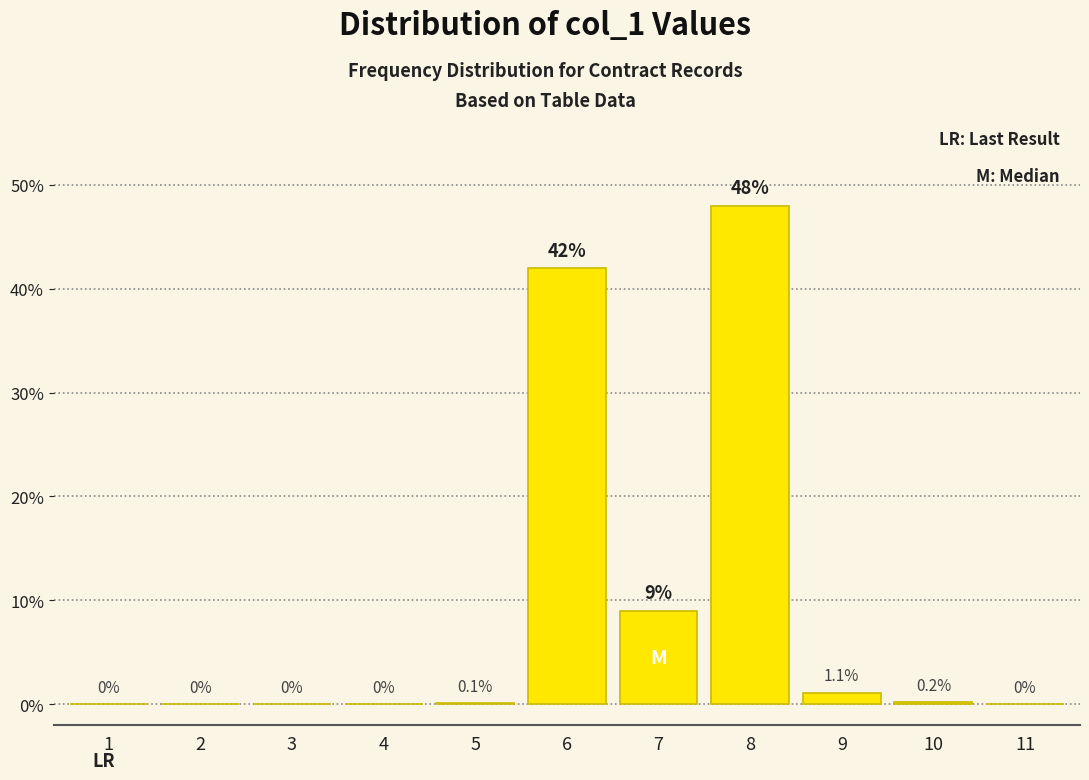

Reading left to right, list all the values displayed in this chart.

1=0.0	2=0.0	3=0.0	4=0.0	5=0.1	6=42.0	7=9.0	8=48.0	9=1.1	10=0.2	11=0.0